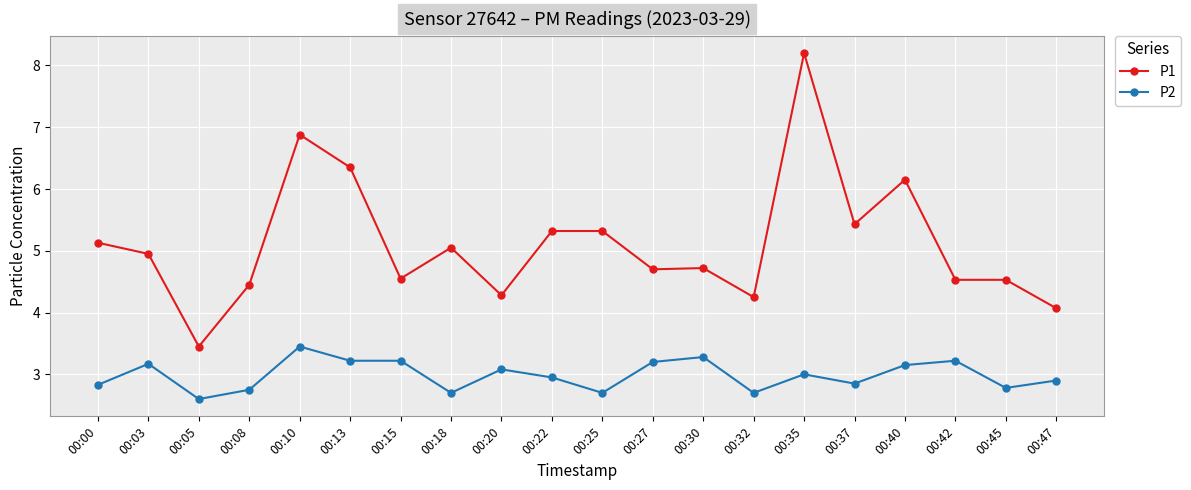

List the series in order of their peak value, lowest first.

P2, P1